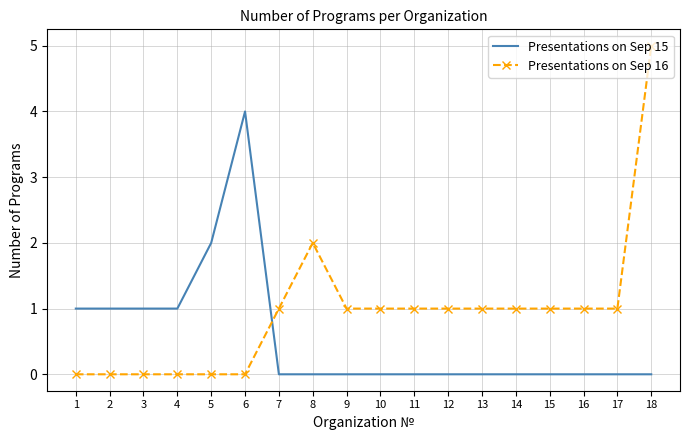

What is the difference between the maximum and minimum values in the Presentations on Sep 15 series?

4